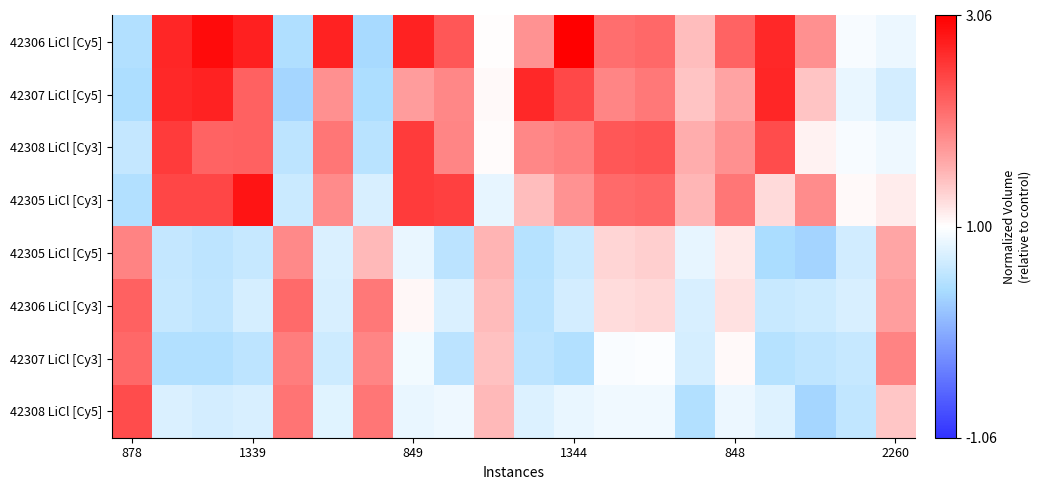

Which series has the largest range (max minus min)?

42306 LiCl [Cy5]